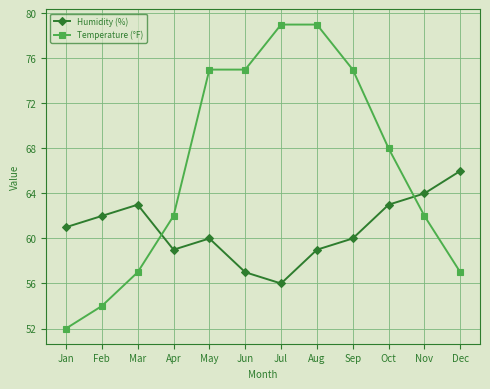

At May, list the series in order from largest to smallest.

Temperature (°F), Humidity (%)